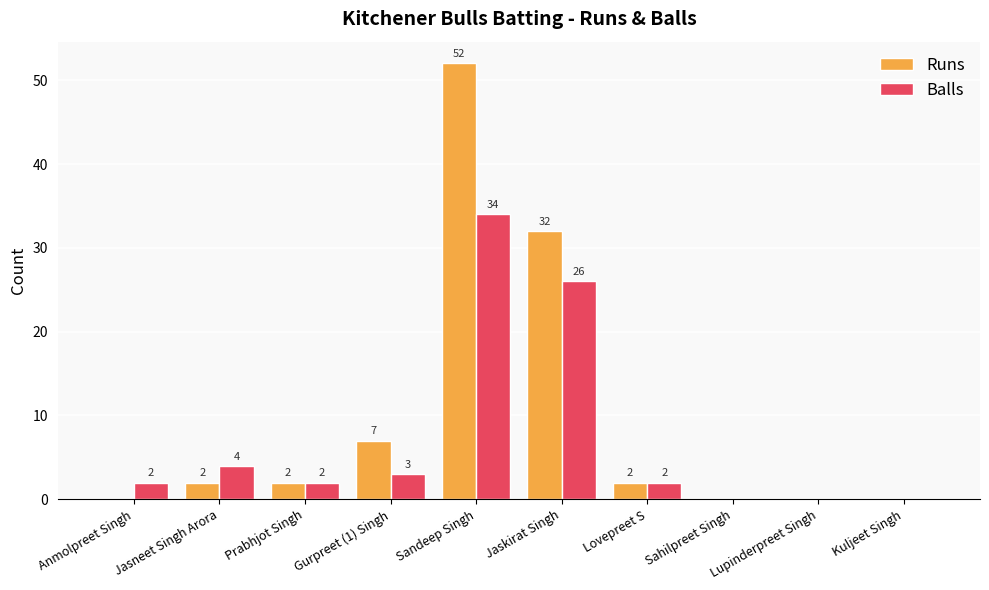

At which category is the sum across all series the highest?

Sandeep Singh